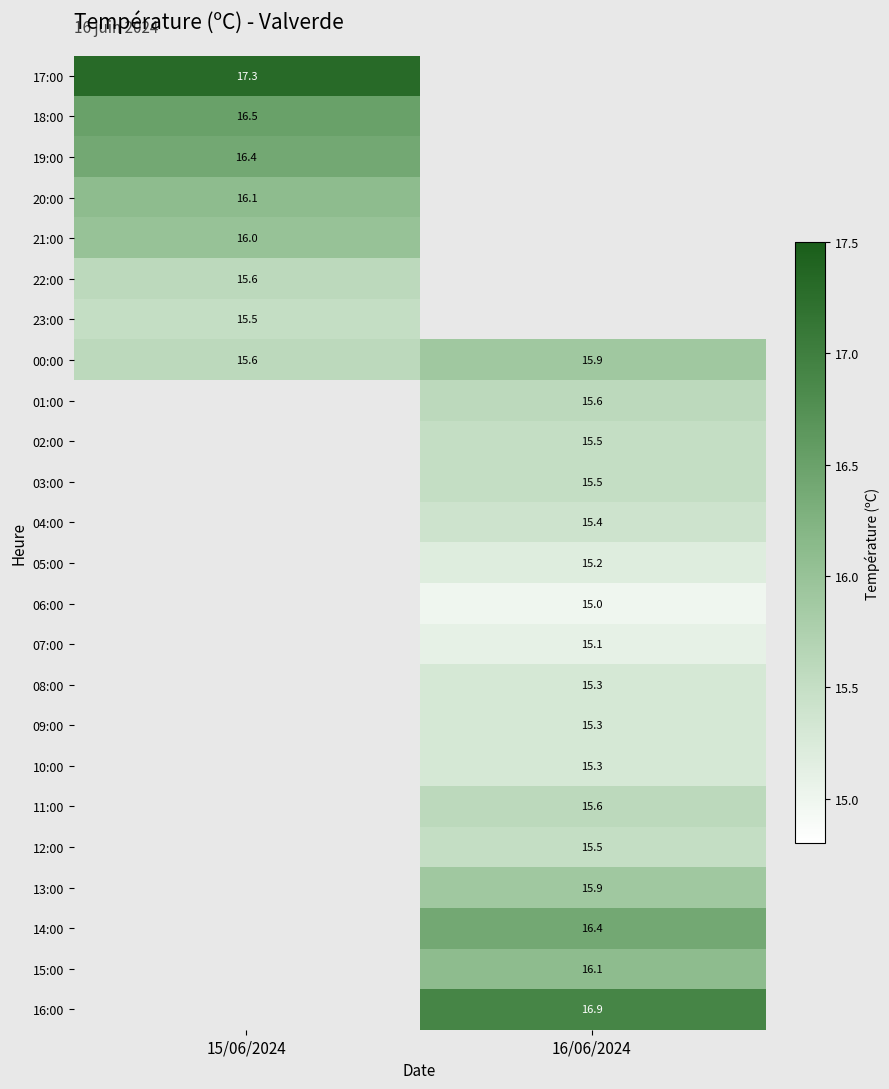

True or false: 17:00 has a value of 17.3 at 15/06/2024.

True